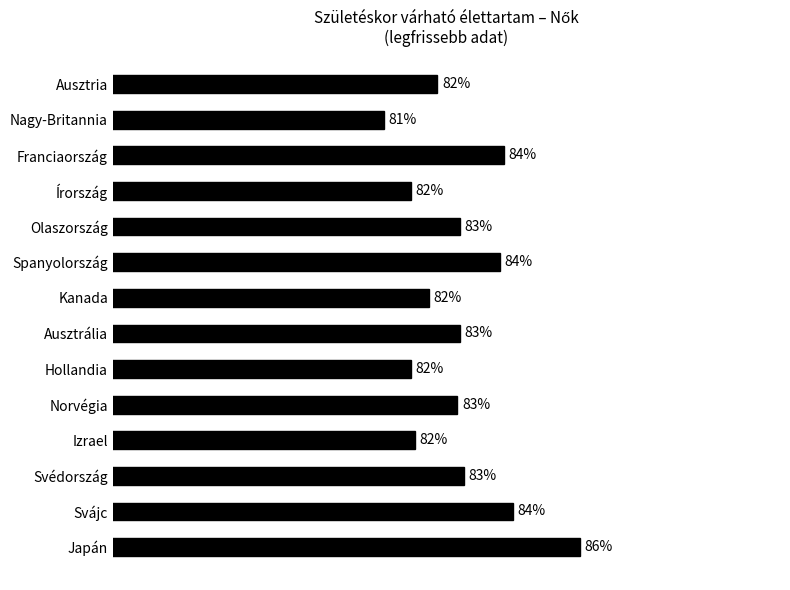

Between Olaszország and Írország, which is larger?

Olaszország